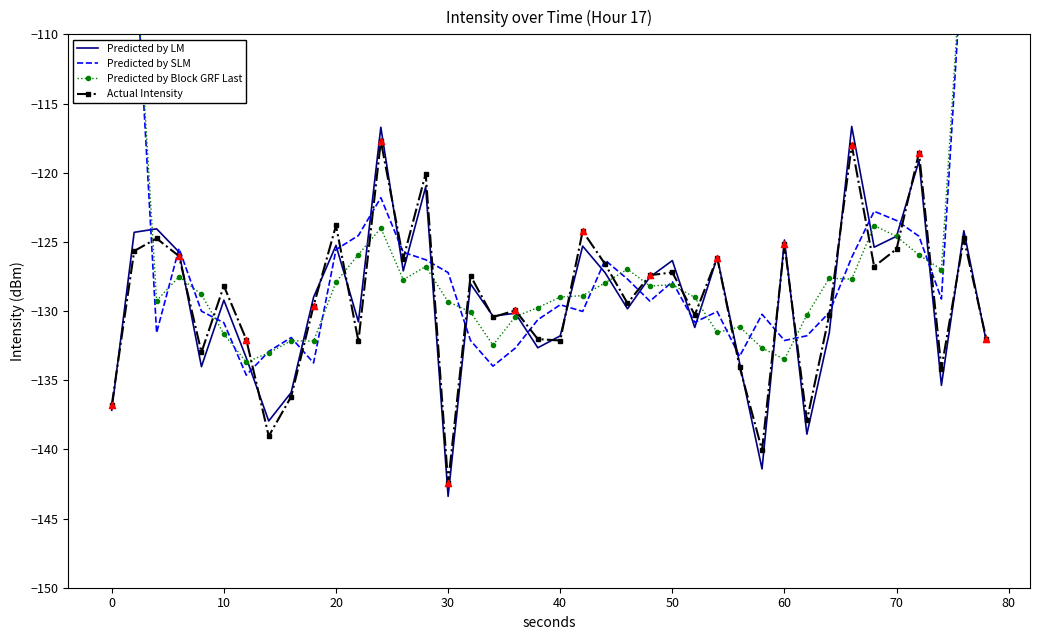

True or false: Predicted by LM has a value of -34.0 at 20.

False